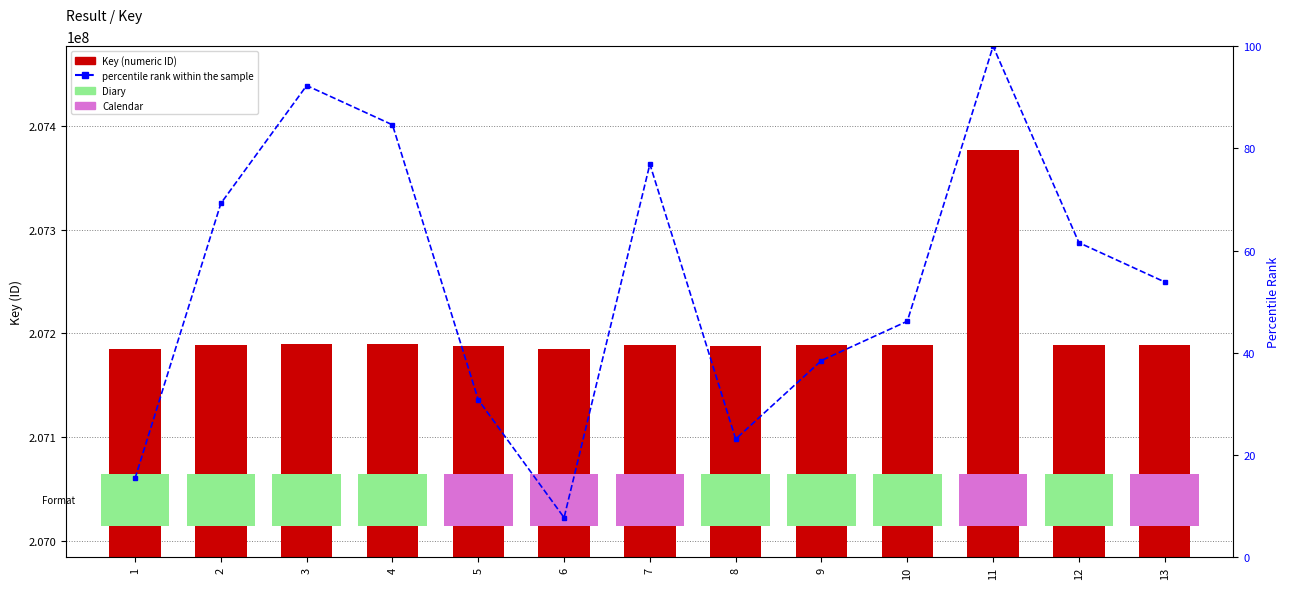

Which series changed the most between 5 and 8?

Key (numeric ID)